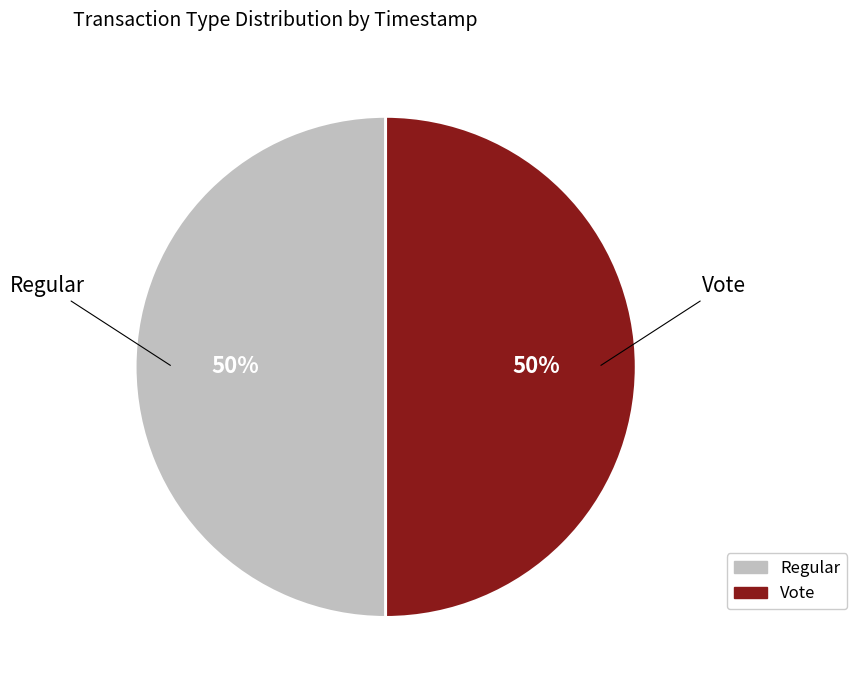

To the nearest percent, what is the combined percentage of Regular and Vote?

100%